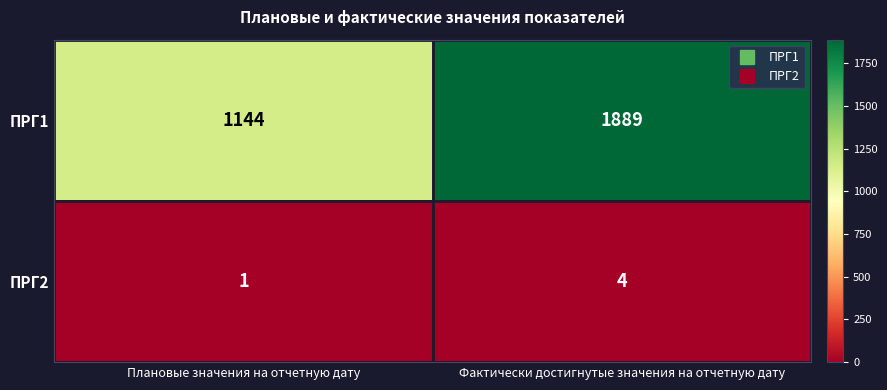

At which label is ПРГ1 closest to 1516?

Плановые значения на отчетную дату